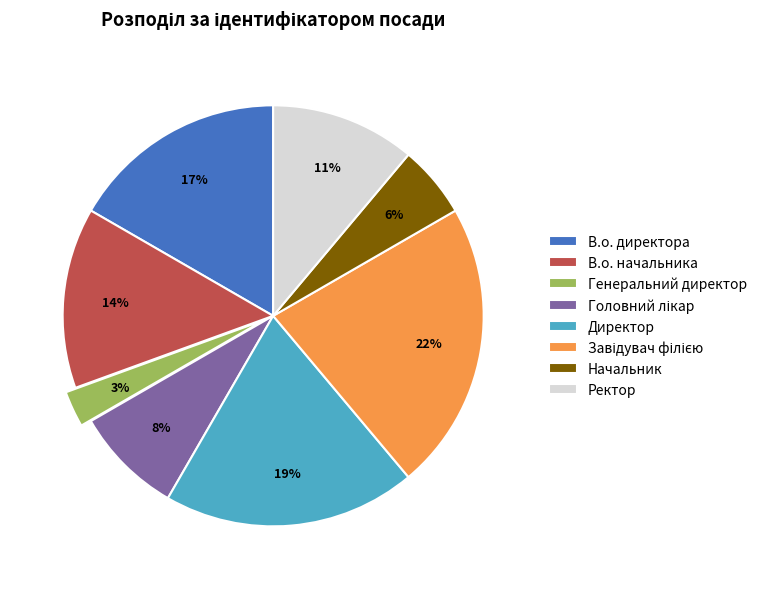

Count the number of slices in the pie.

8